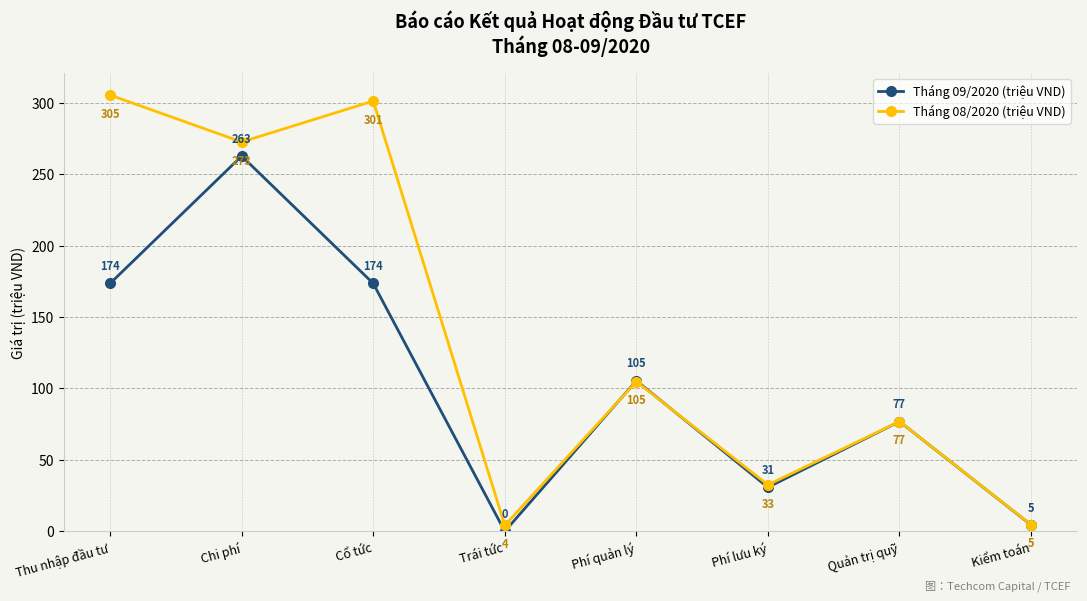

What is the label of the 6th point from the right?

Cổ tức